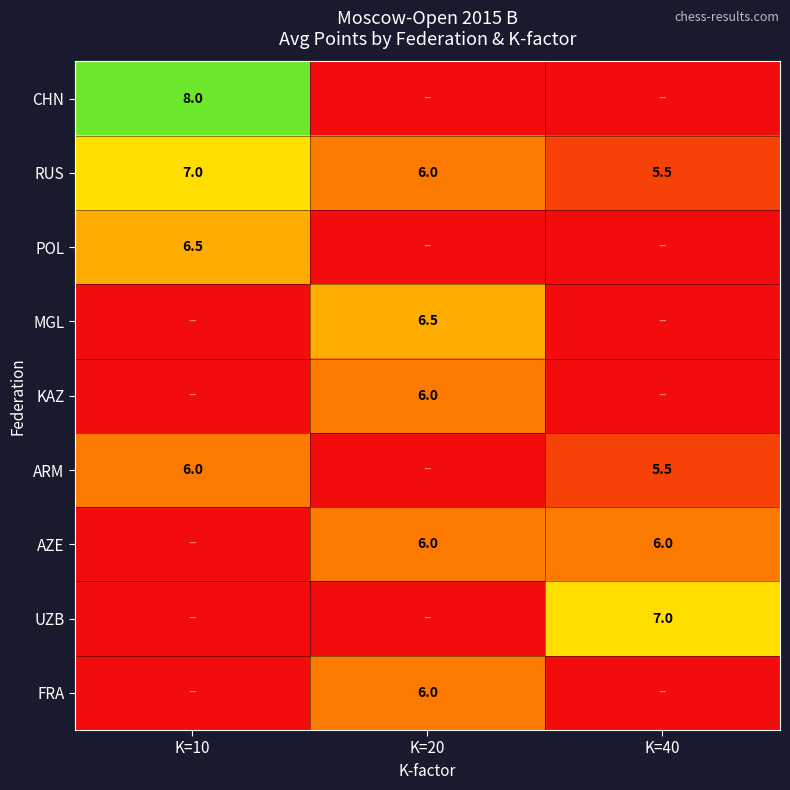

What is the sum of the RUS values at K=10 and K=20?

13.0